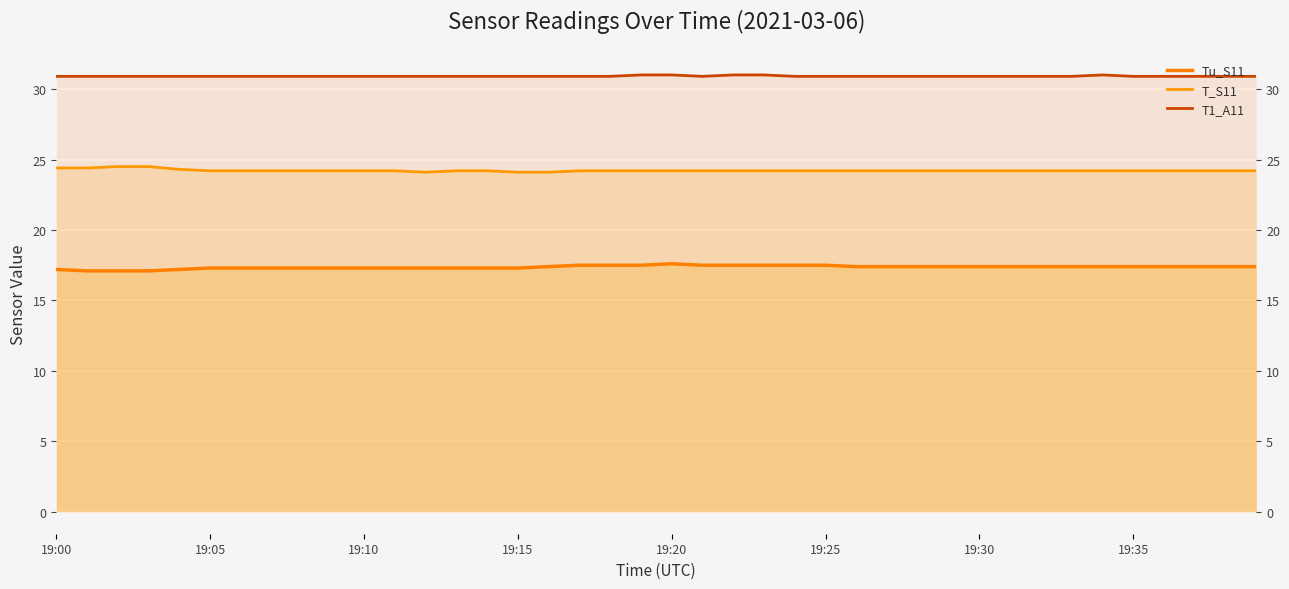

What is the approximate value of Tu_S11 at 19:00?

17.2